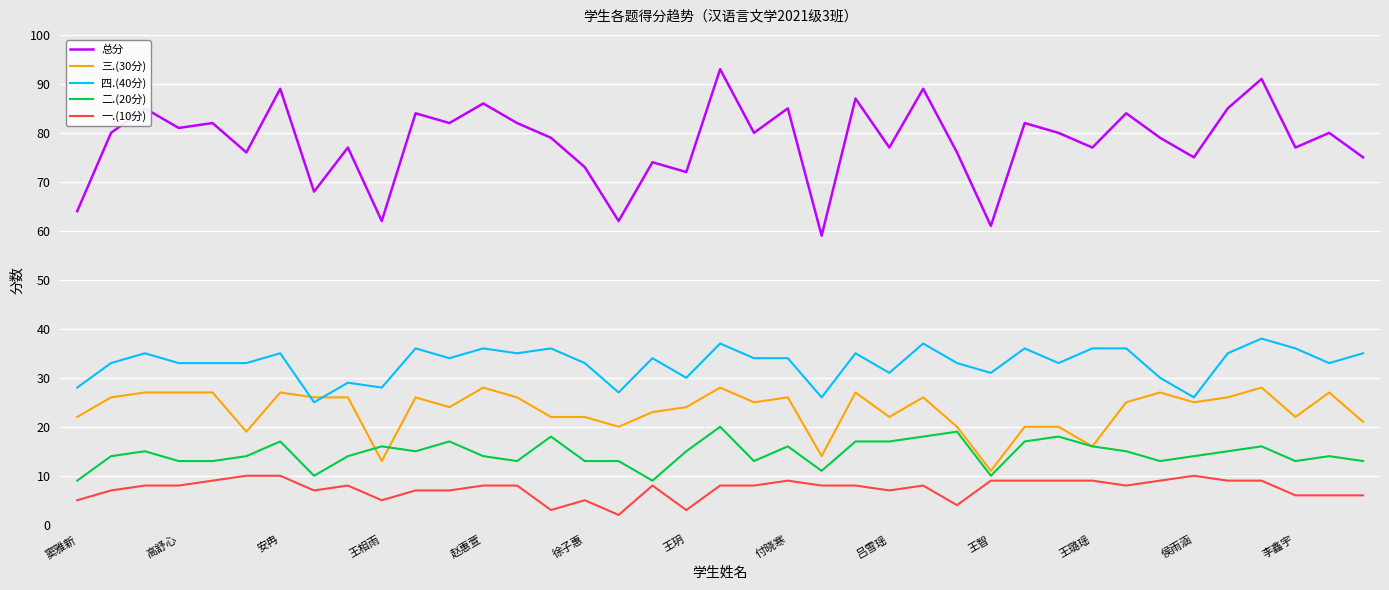

True or false: 三.(30分) and 总分 cross at least once.

False